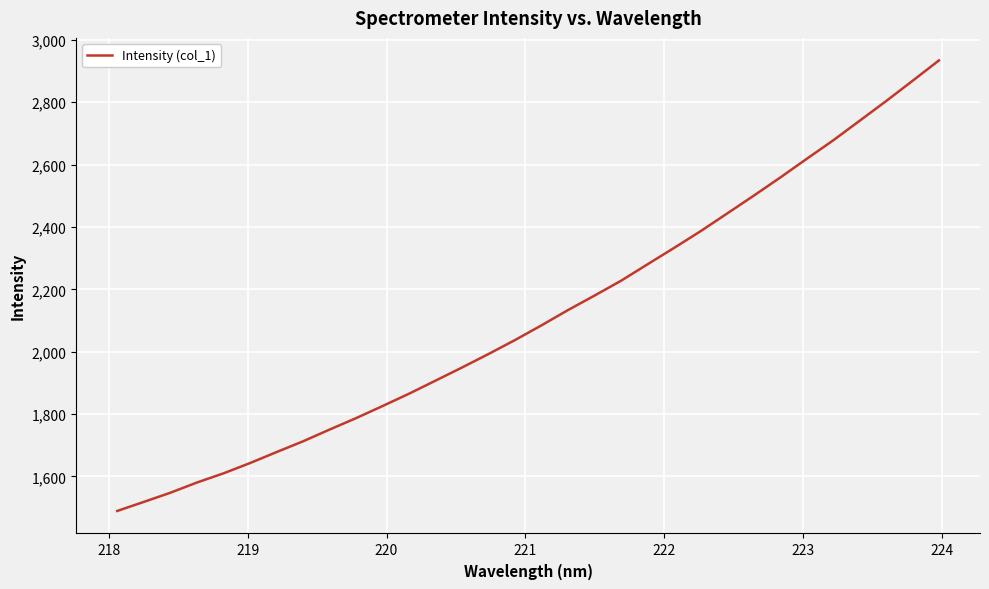

What is the greatest value displayed?

2934.0